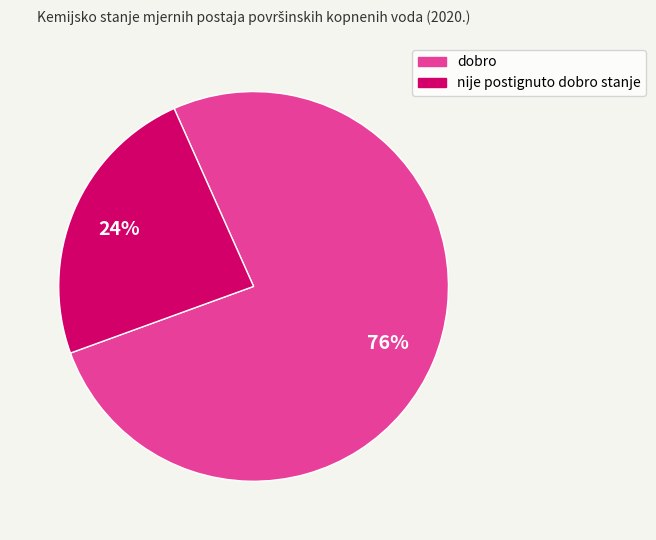

How many slices are in this pie chart?

2